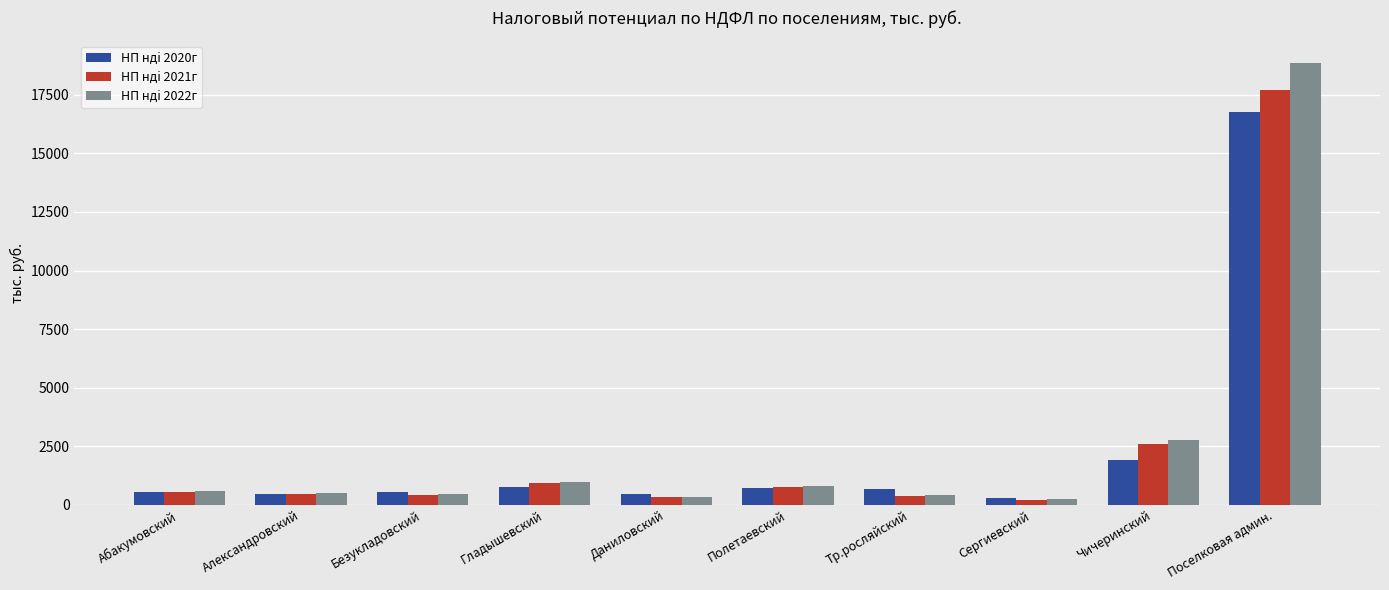

What is the difference between the maximum and minimum values in the НП ндi 2021г series?

17473.7